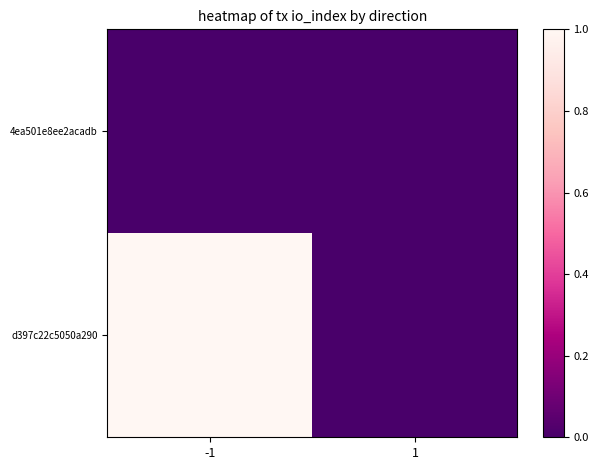

What is the greatest value displayed?

1.0